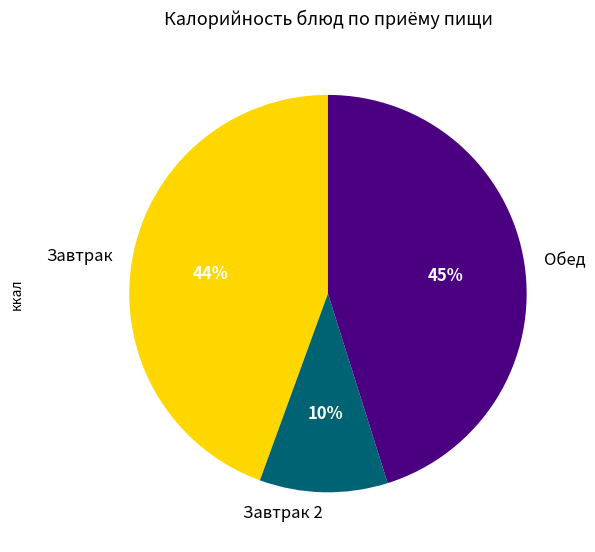

Which has a higher value, Завтрак 2 or Обед?

Обед